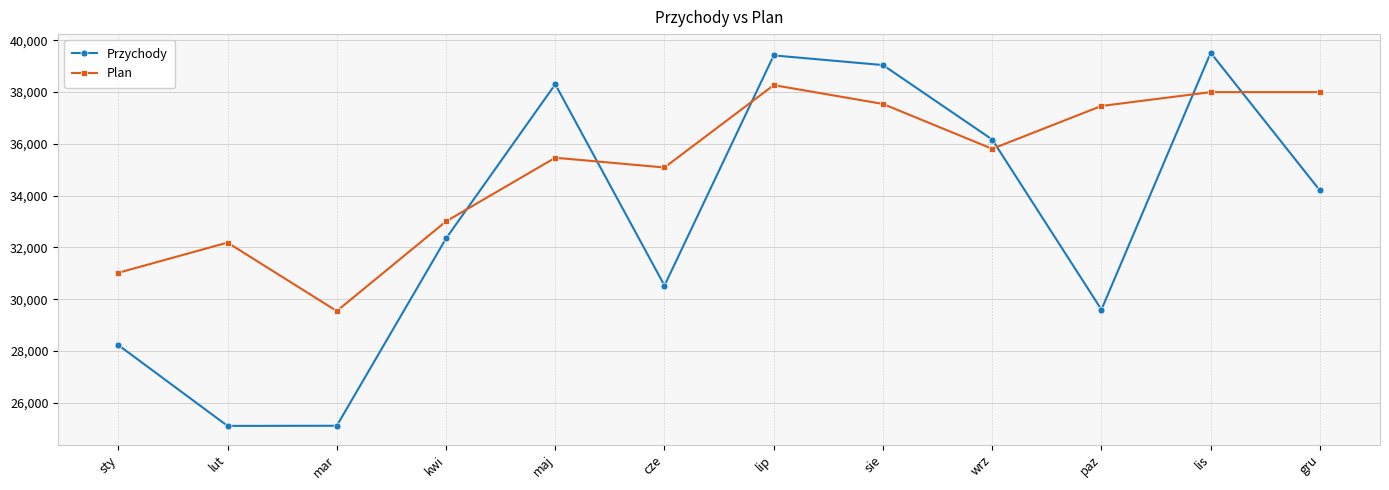

After their last crossing, which series has the higher values: Plan or Przychody?

Plan